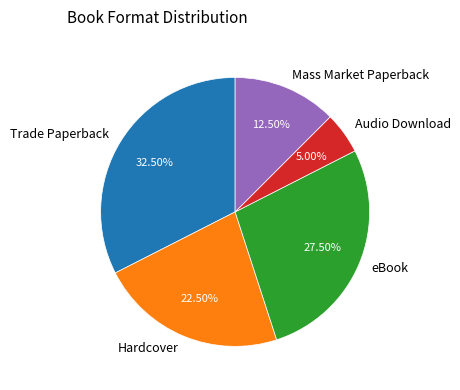

Rank the categories by value from highest to lowest.

Trade Paperback, eBook, Hardcover, Mass Market Paperback, Audio Download